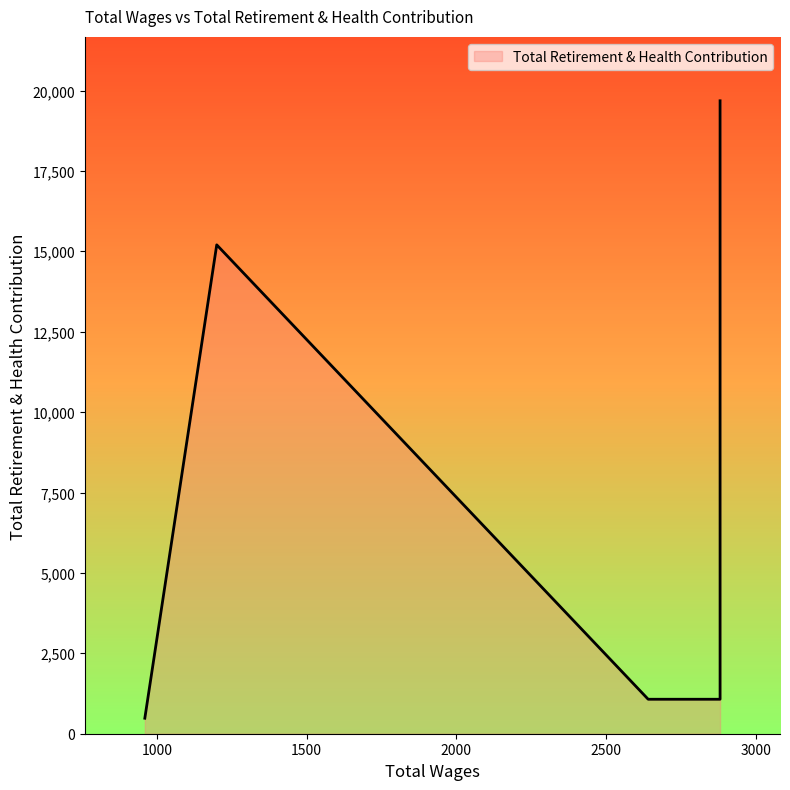

Rank the categories by value from lowest to highest.

960.0, 2880.0, 2640.0, 2640.0, 2880.0, 2880.0, 1200.0, 2880.0